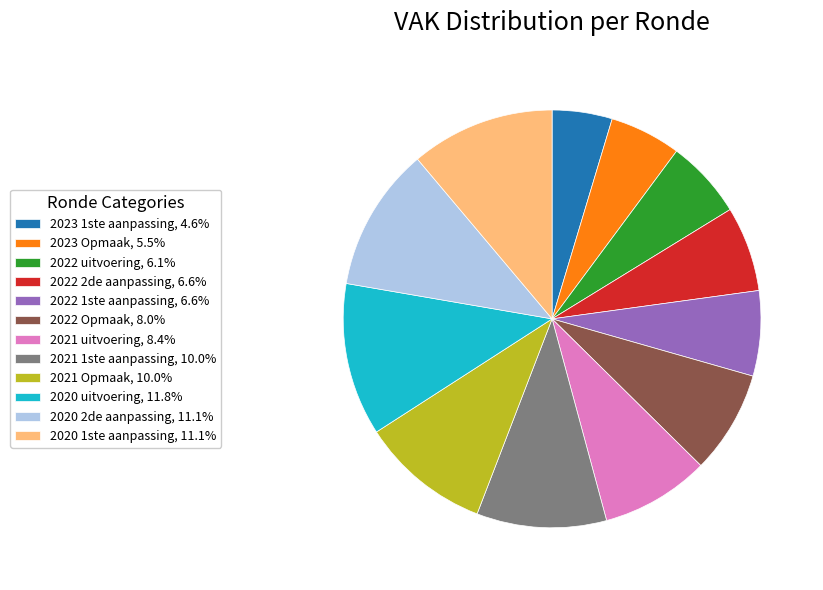

Is the sum of 2022 uitvoering, 6.1% and 2022 2de aanpassing, 6.6% greater than half?

No